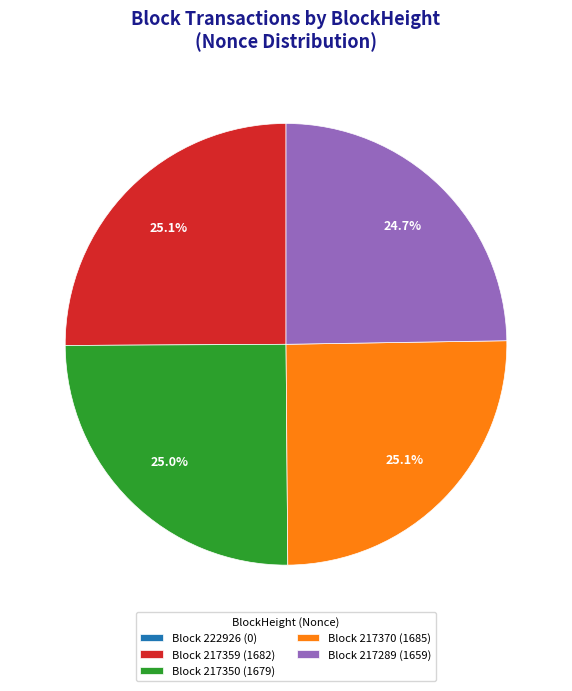

What is the ratio of the value at Block 217370 (1685) to the value at Block 217289 (1659)?

1.0